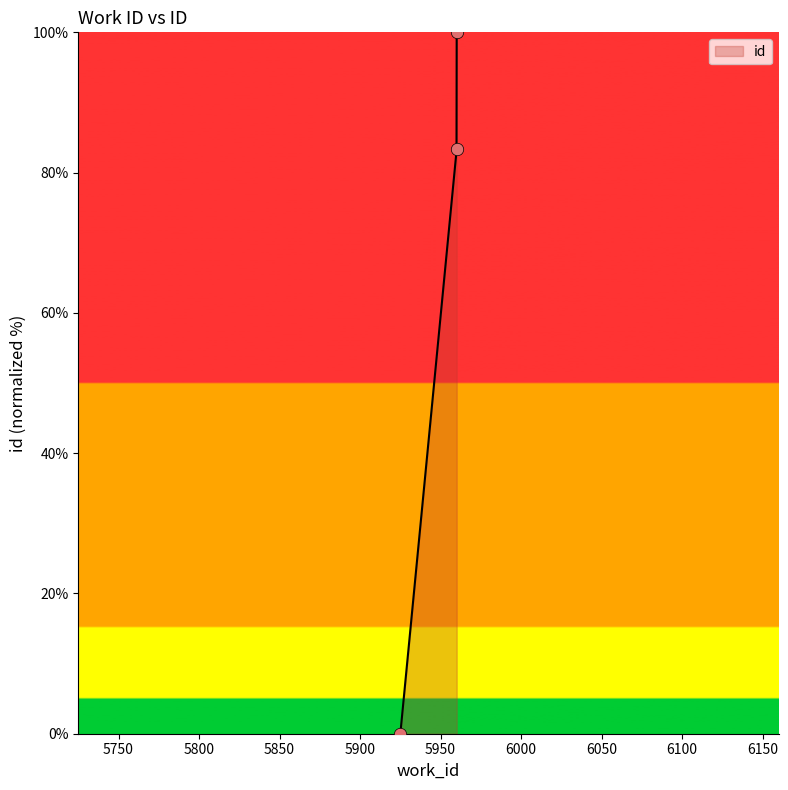

What is the change in value from 5960 to 5960?

+16.7